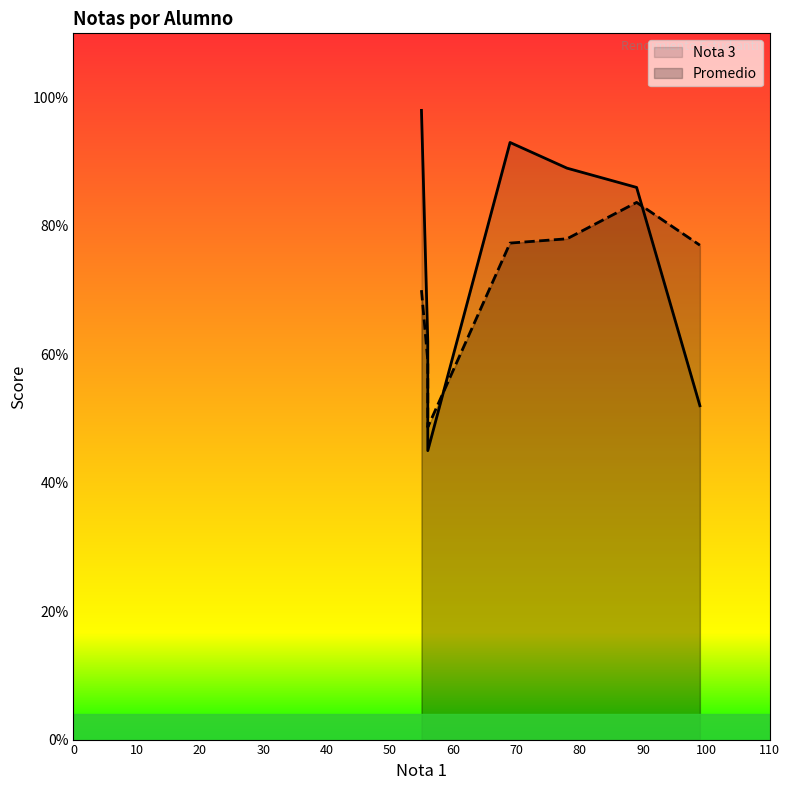

Is it true that Nota 3 equals 86.0 at Irma?

True